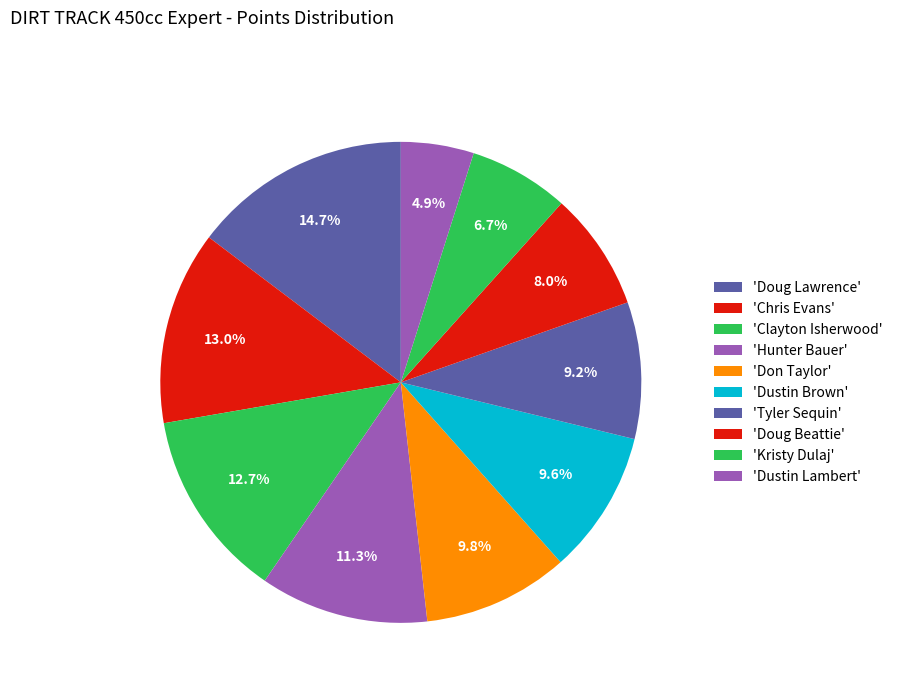

Count the number of slices in the pie.

10